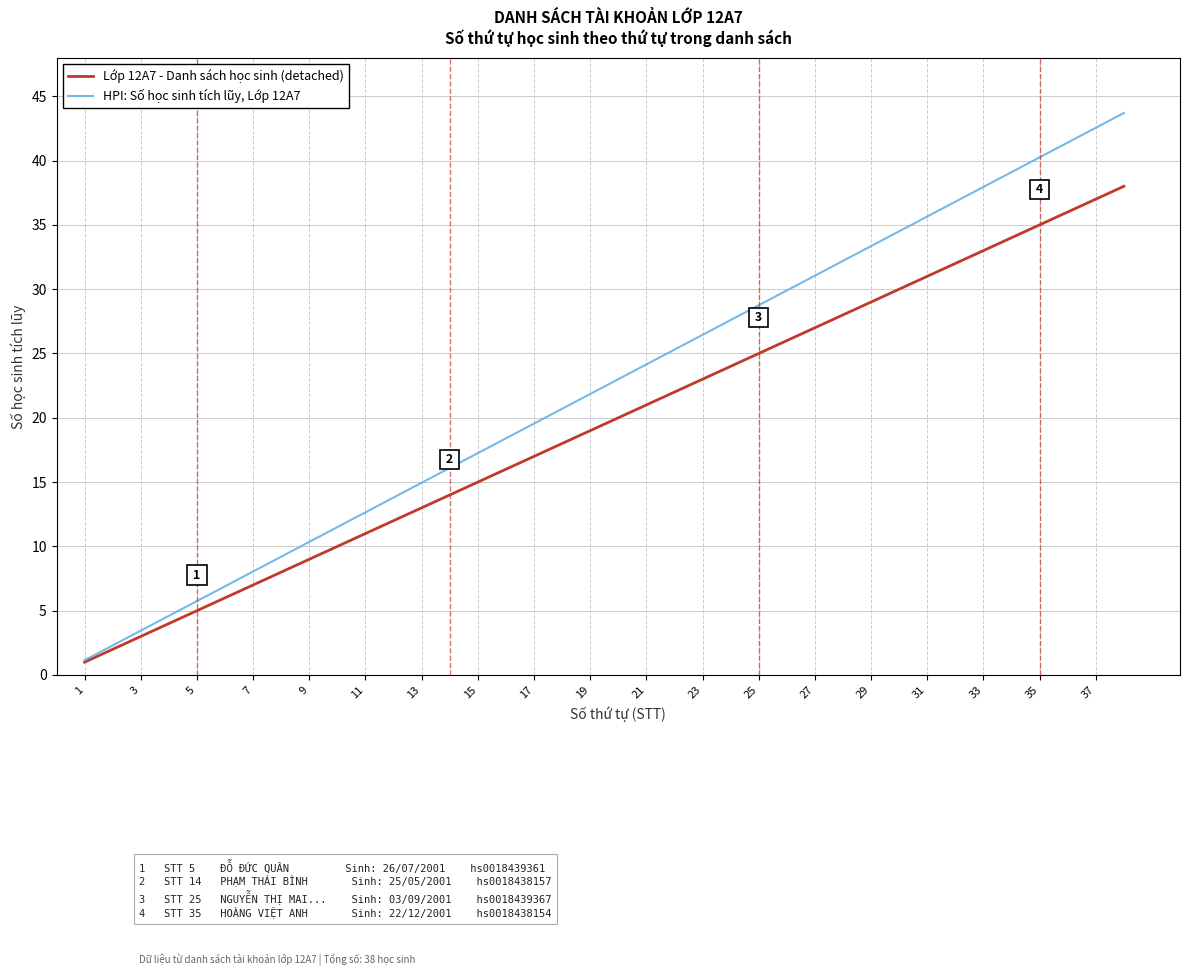

What is the lowest value of the Lớp 12A7 - Danh sách học sinh (detached) series?

1.0